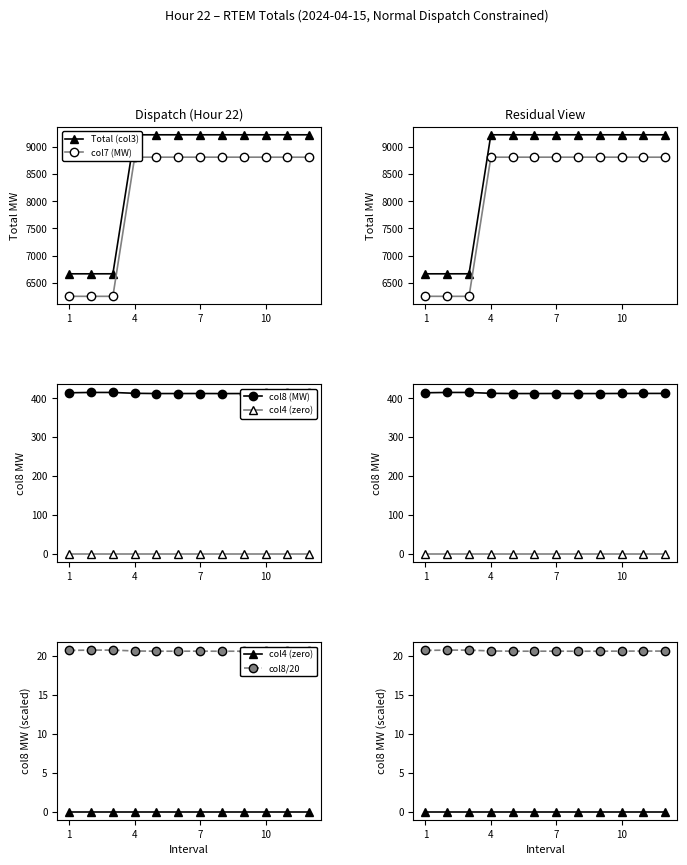

Which series has the largest total across all categories?

Total (col3)